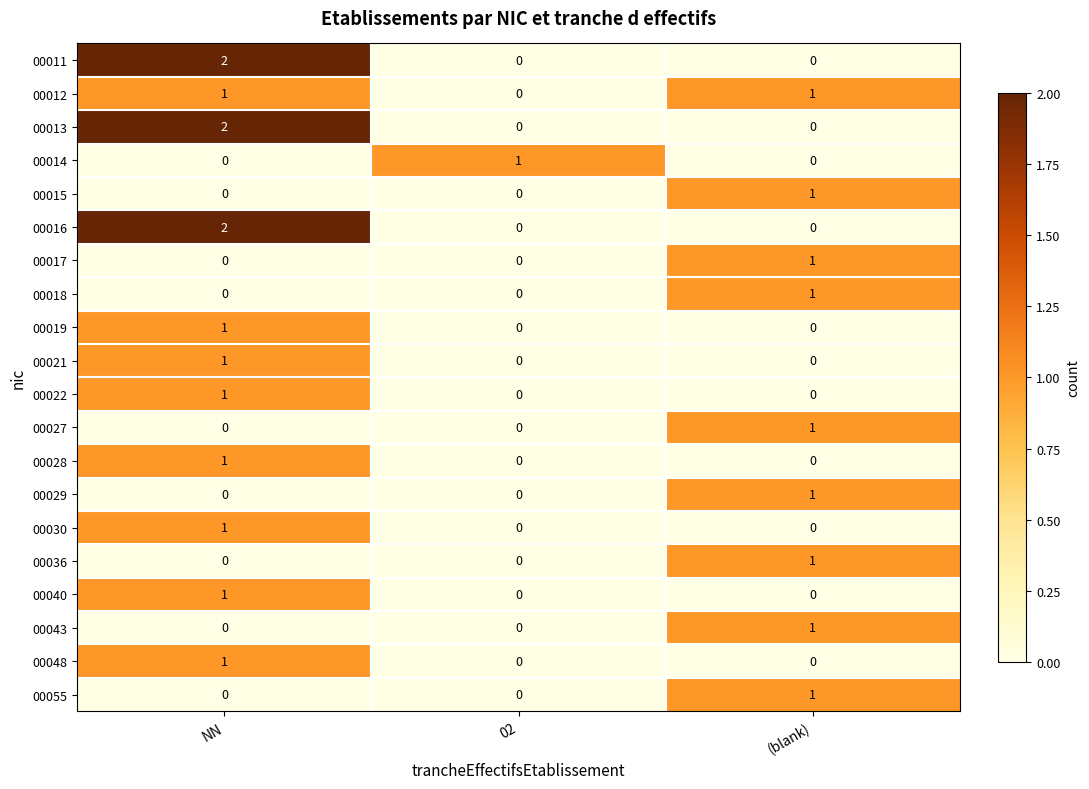

At which category is the sum across all series the highest?

NN